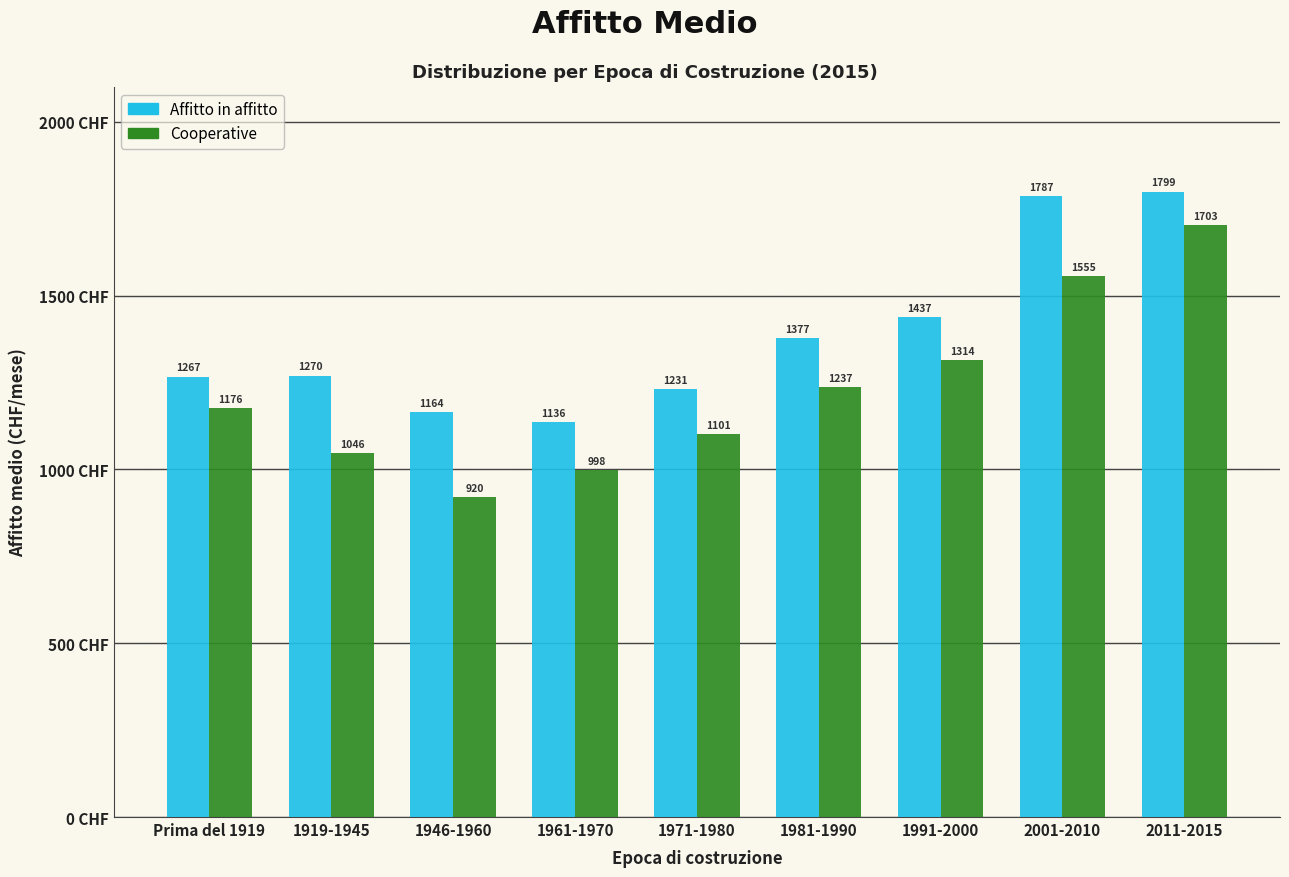

Reading left to right, what are all the values shown in this chart?

Affitto in affitto: Prima del 1919=1267	1919-1945=1270	1946-1960=1164	1961-1970=1136	1971-1980=1231	1981-1990=1377	1991-2000=1437	2001-2010=1787	2011-2015=1799
Cooperative: Prima del 1919=1176	1919-1945=1046	1946-1960=920	1961-1970=998	1971-1980=1101	1981-1990=1237	1991-2000=1314	2001-2010=1555	2011-2015=1703